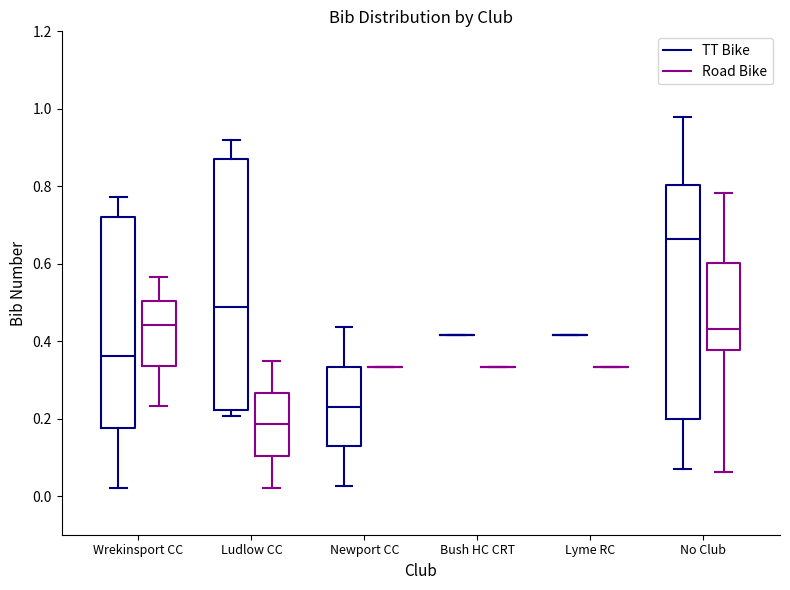

Where is the lower edge of the box for Ludlow CC (Road Bike) on the y-axis? The values are not printed on the chart, so give them approximately, as read against the axis.

0.10